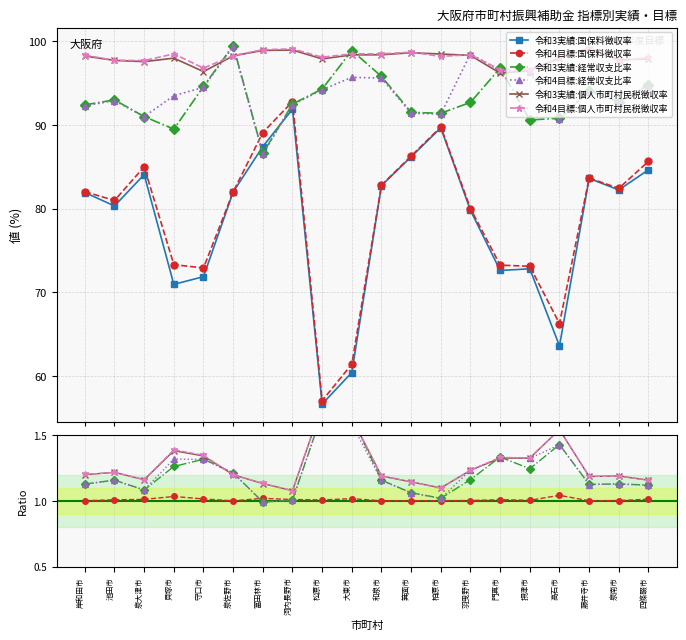

What is the label of the 19th point from the right?

池田市